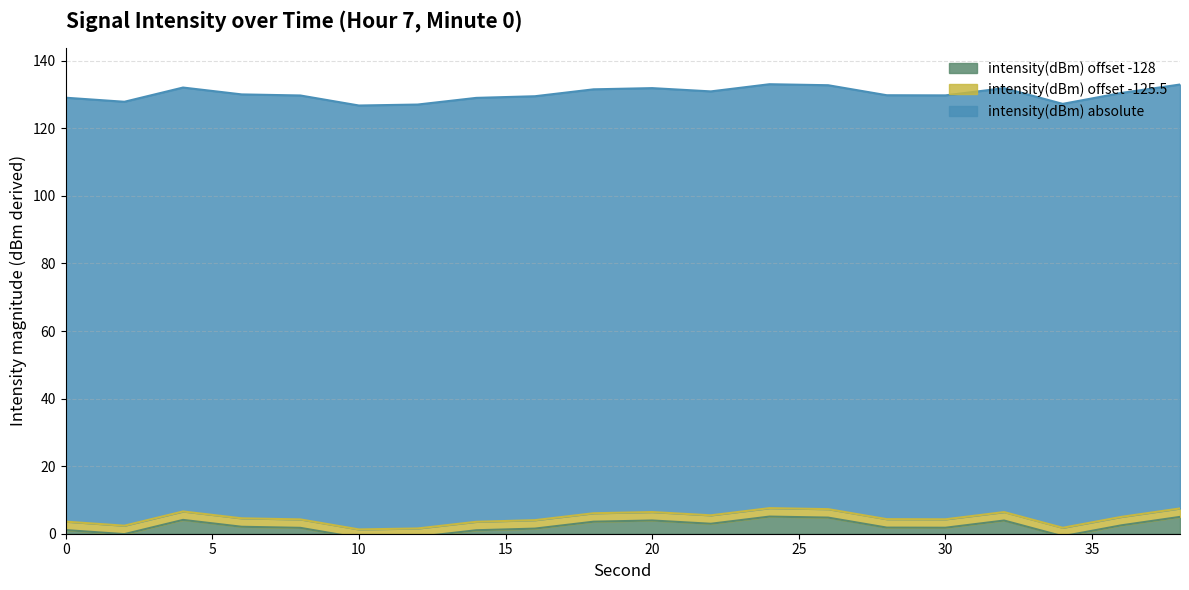

How many interior local valleys (lower than both neighbors) does the data have?

5